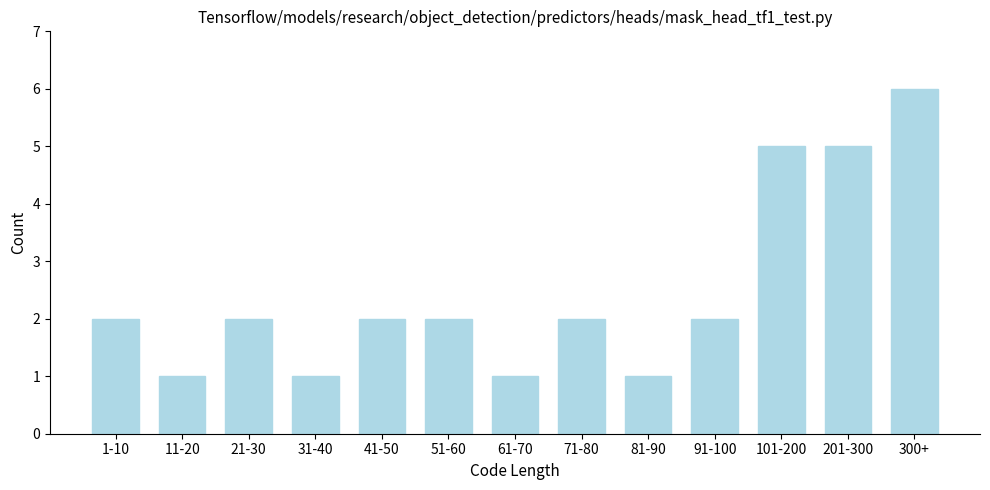

Reading left to right, extract all data points from this chart.

2	1	2	1	2	2	1	2	1	2	5	5	6